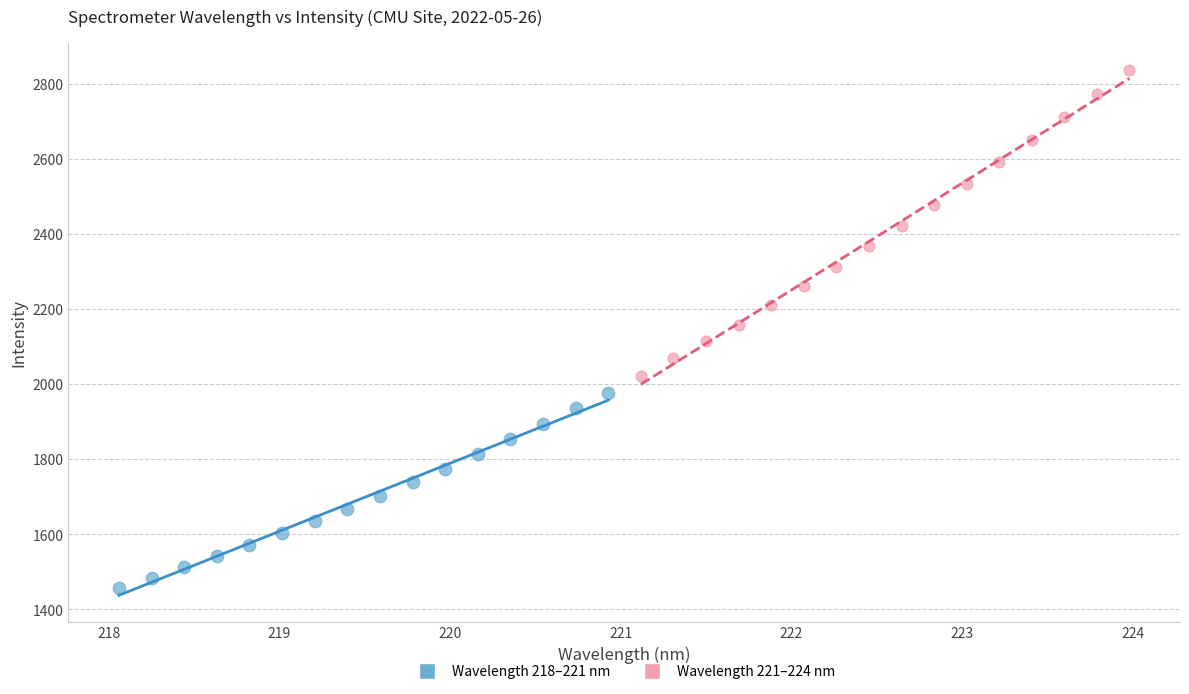

Which series reaches the maximum Y coordinate?

Wavelength 221–224 nm